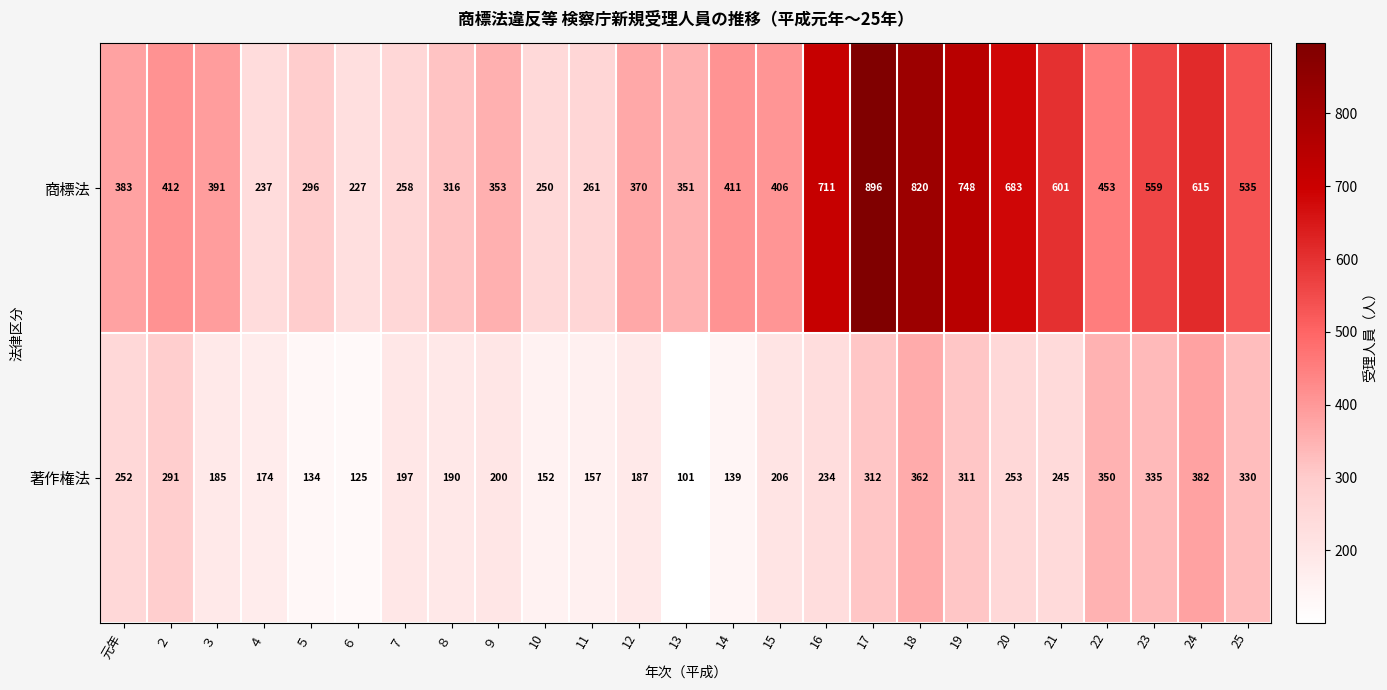

At which label does 著作権法 first exceed 206?

元年